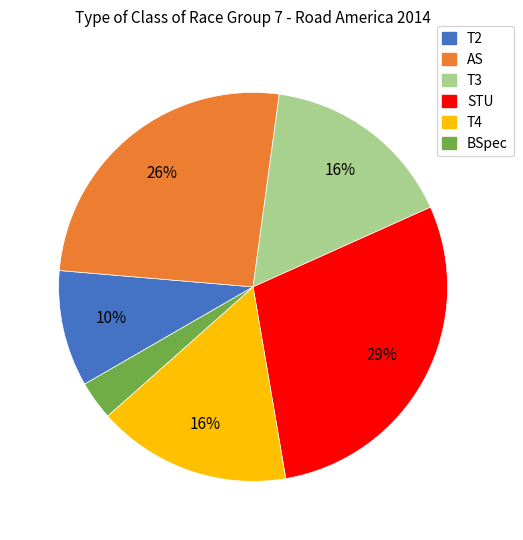

What is the smallest slice in the pie chart?

BSpec